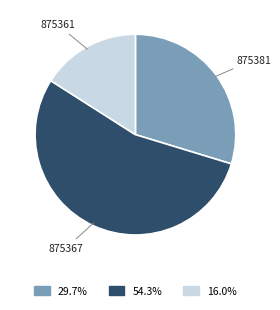

Is 875367 the majority of the pie?

Yes